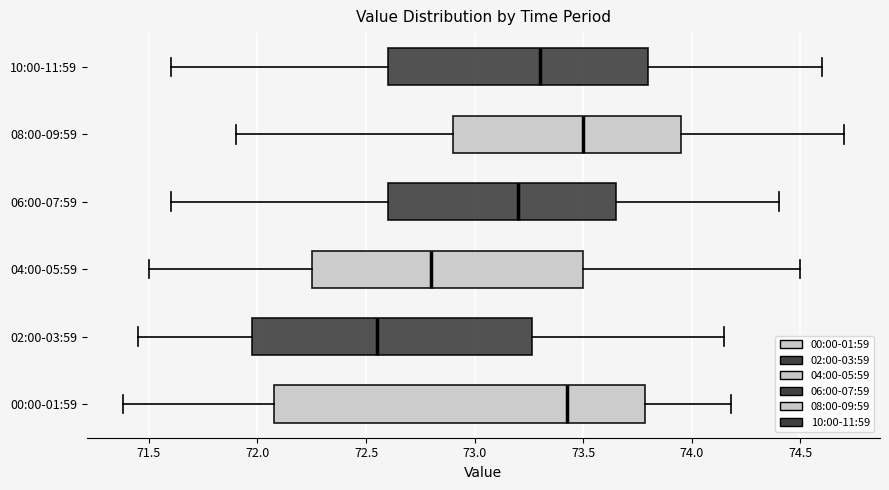

Where does the left whisker of the box for 04:00-05:59 end on the x-axis? The values are not printed on the chart, so give them approximately, as read against the axis.

71.50